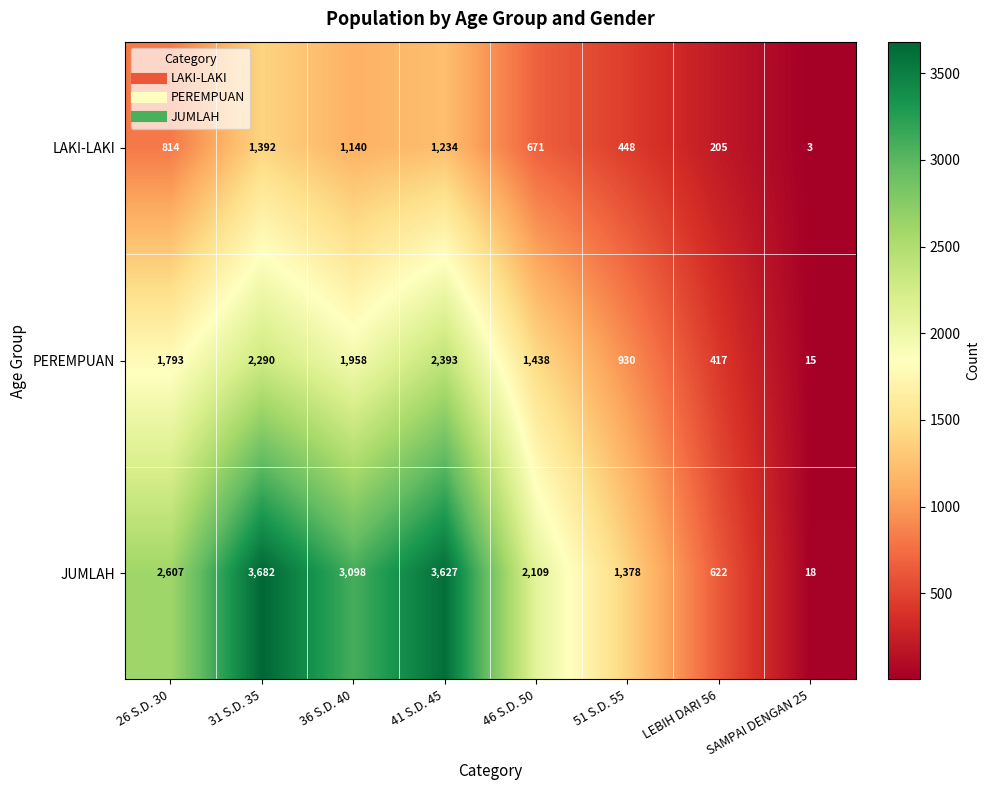

At 46 S.D. 50, list the series in order from smallest to largest.

LAKI-LAKI, PEREMPUAN, JUMLAH